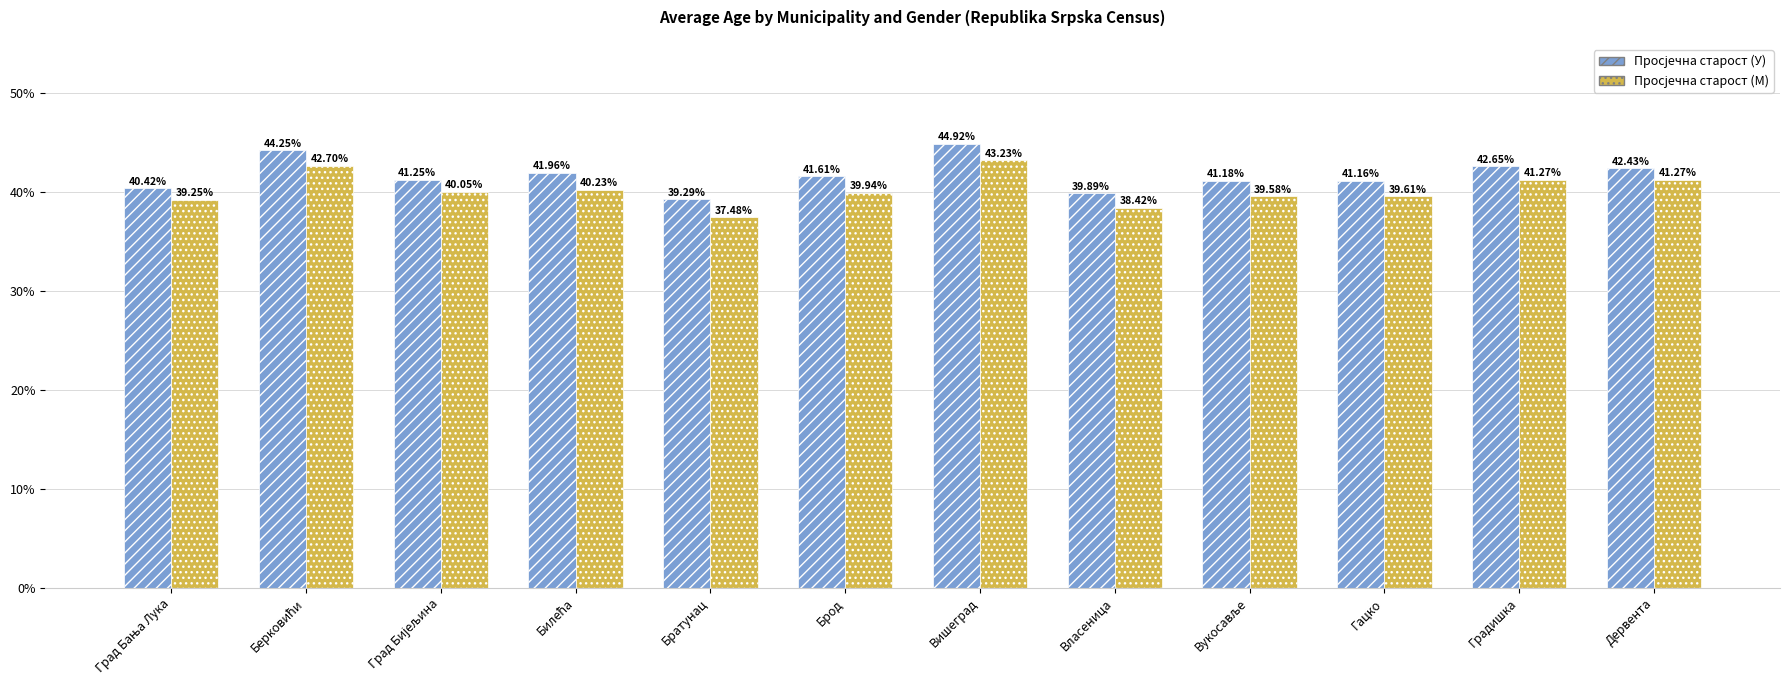

How many groups of bars are there?

12